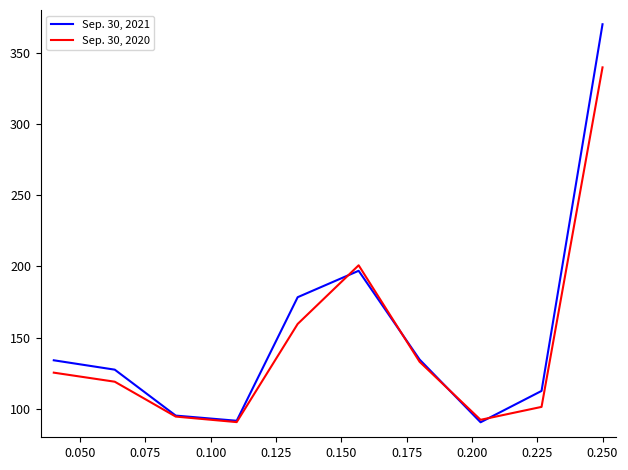

Which series has the largest range (max minus min)?

Sep. 30, 2021